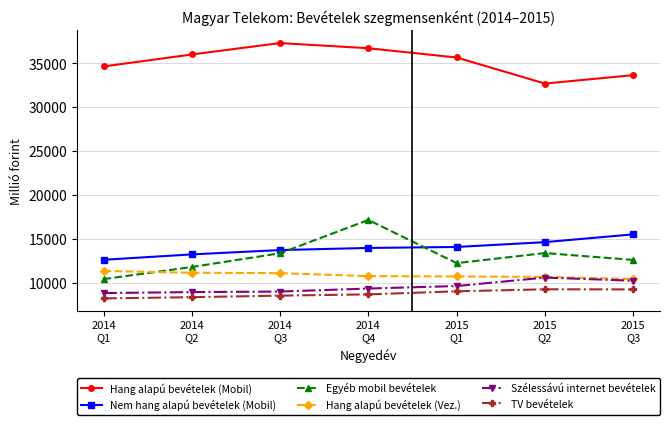

Does the chart have visible grid lines?

Yes